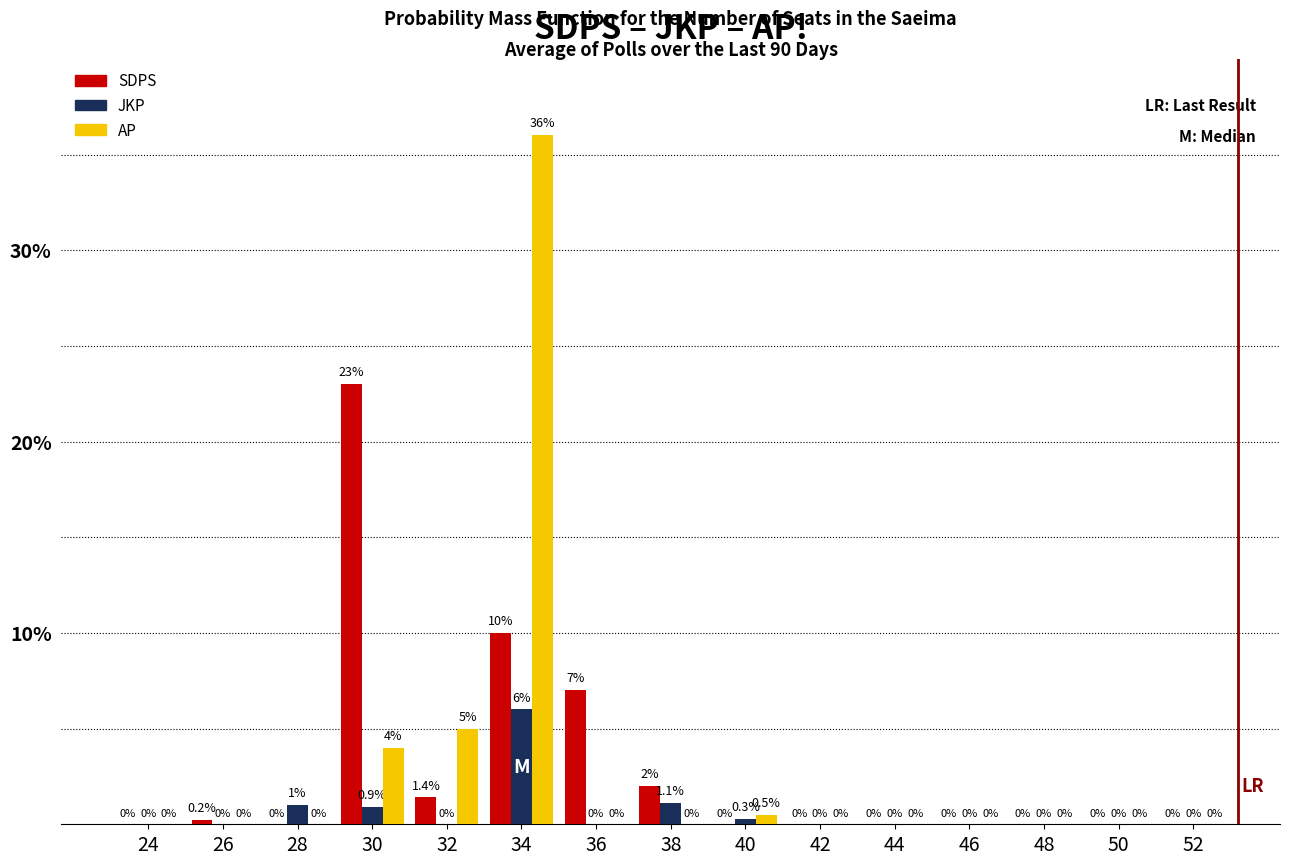

Reading right to left, list all the values displayed in this chart.

SDPS: 52=0.0	50=0.0	48=0.0	46=0.0	44=0.0	42=0.0	40=0.0	38=2.0	36=7.0	34=10.0	32=1.4	30=23.0	28=0.0	26=0.2	24=0.0
JKP: 52=0.0	50=0.0	48=0.0	46=0.0	44=0.0	42=0.0	40=0.3	38=1.1	36=0.0	34=6.0	32=0.0	30=0.9	28=1.0	26=0.0	24=0.0
AP: 52=0.0	50=0.0	48=0.0	46=0.0	44=0.0	42=0.0	40=0.5	38=0.0	36=0.0	34=36.0	32=5.0	30=4.0	28=0.0	26=0.0	24=0.0